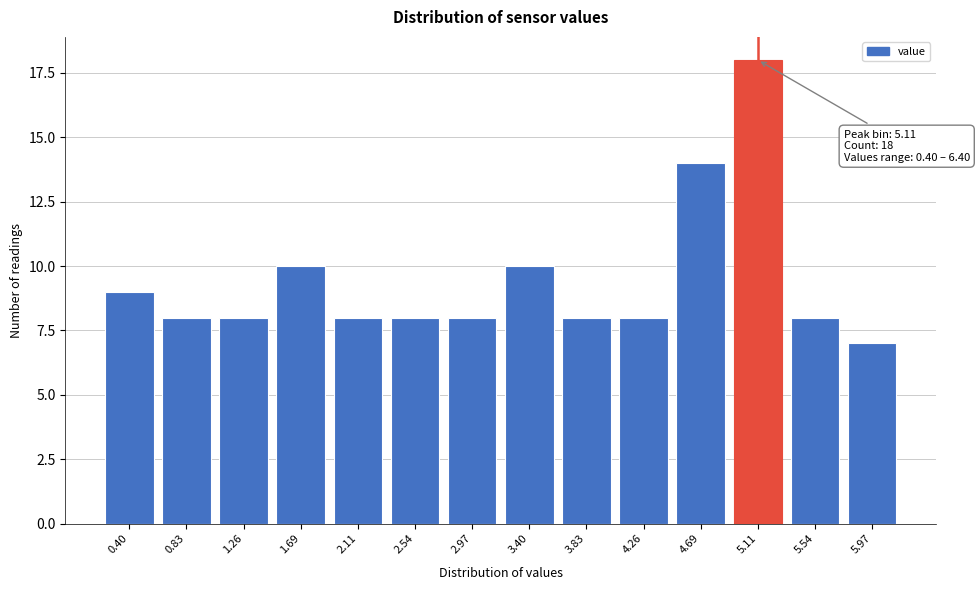

Reading left to right, extract all data points from this chart.

9	8	8	10	8	8	8	10	8	8	14	18	8	7